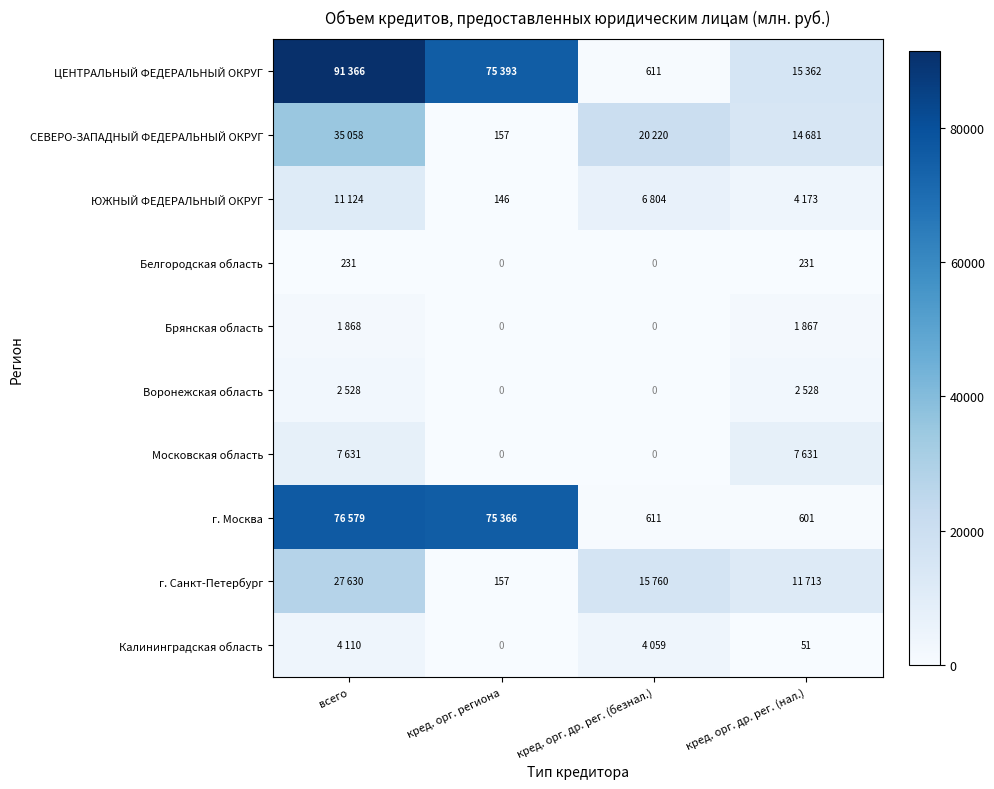

Count the Белгородская область values in the range 0 to 231.

4